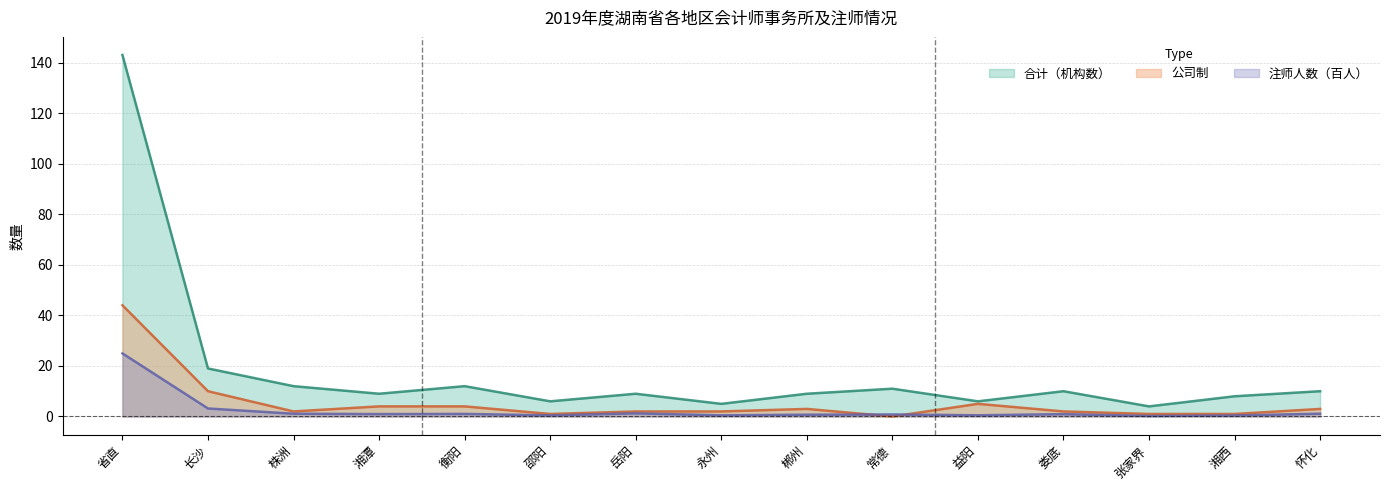

True or false: 合计（机构数） and 注师人数（百人） cross at least once.

False